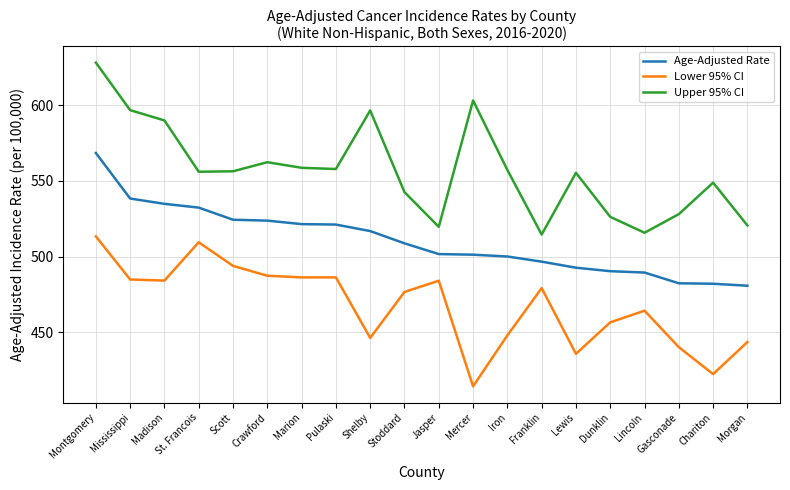

What is the difference between the highest and lowest values at Lewis?

119.6